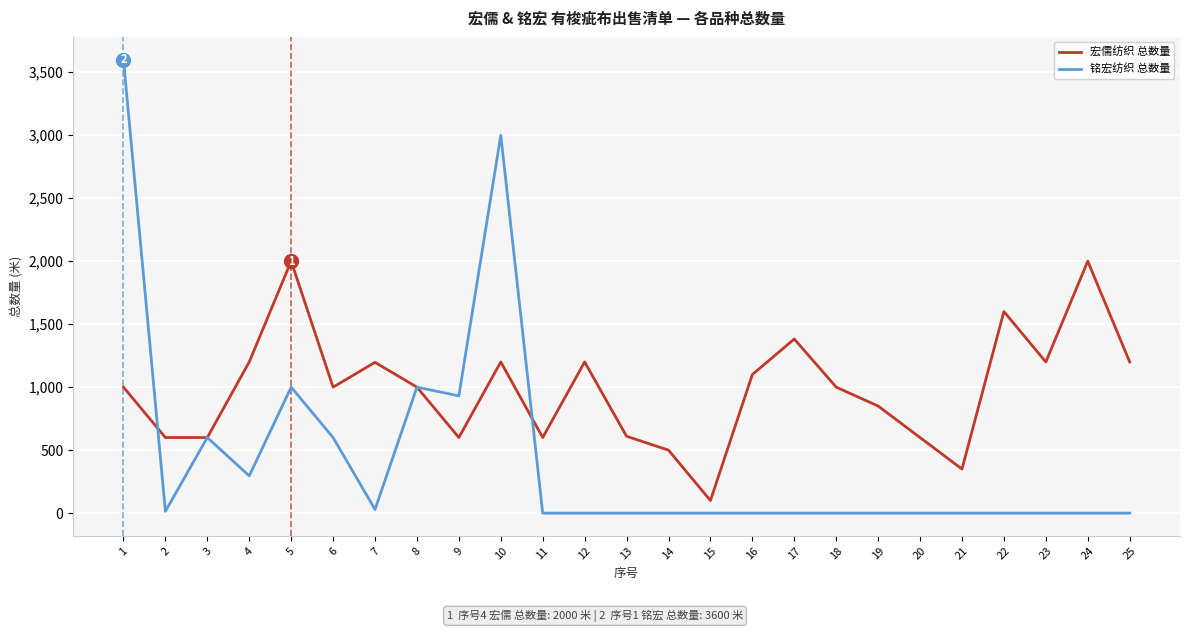

What is the difference between the highest and lowest values at 12?

1200.0